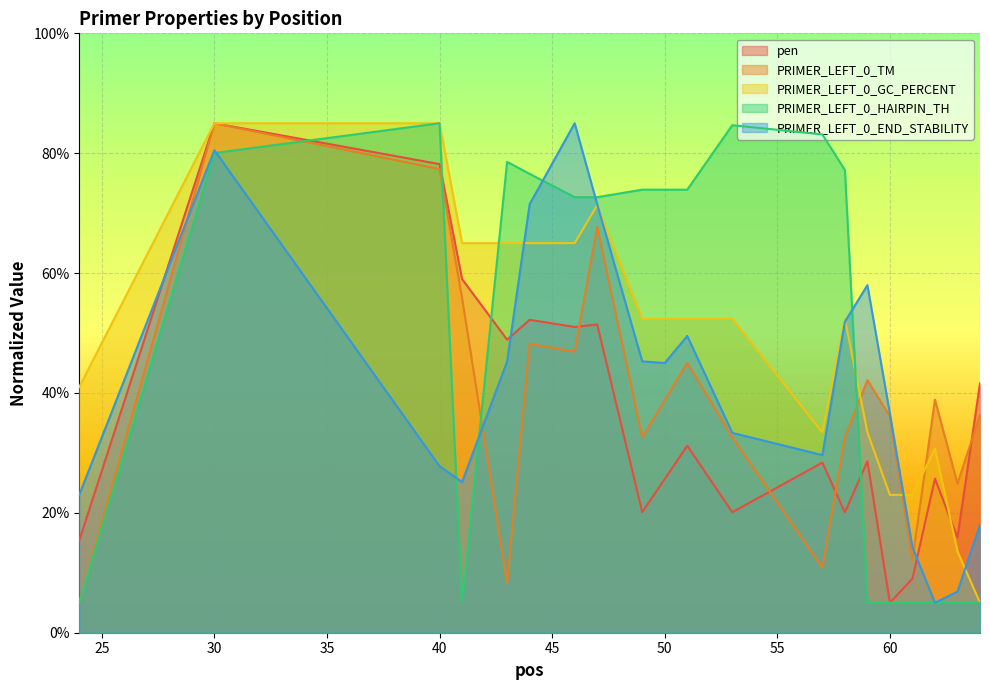

What is the difference between the maximum and second lowest values in the PRIMER_LEFT_0_GC_PERCENT series?

71.4